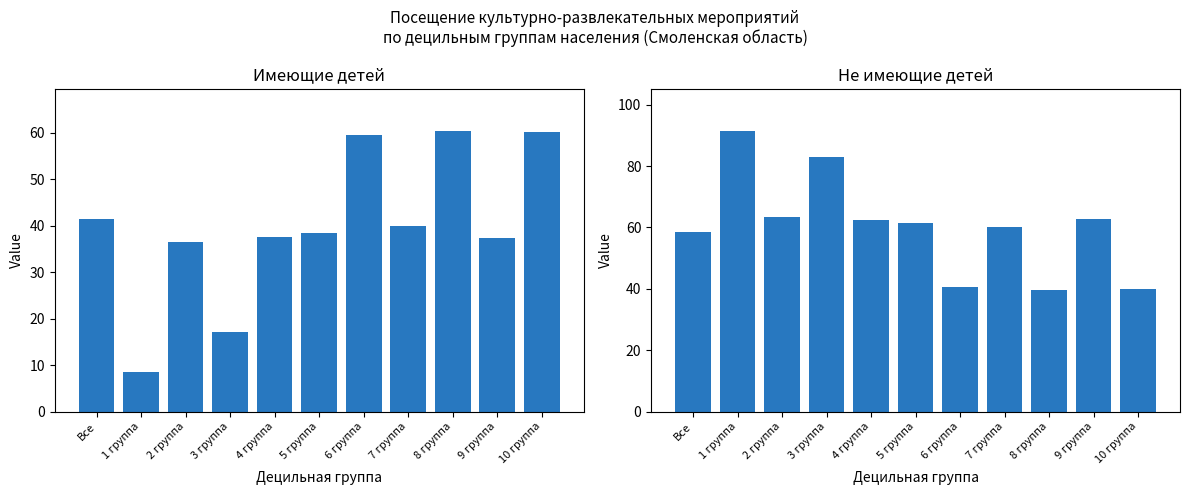

What is the total value across all series at 9 группа?

100.0